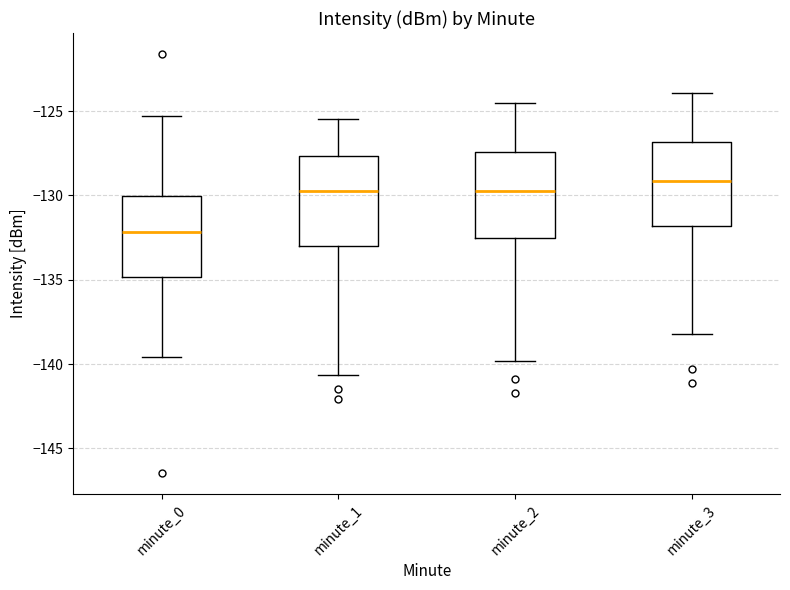

Which box has the lowest median line?

minute_0